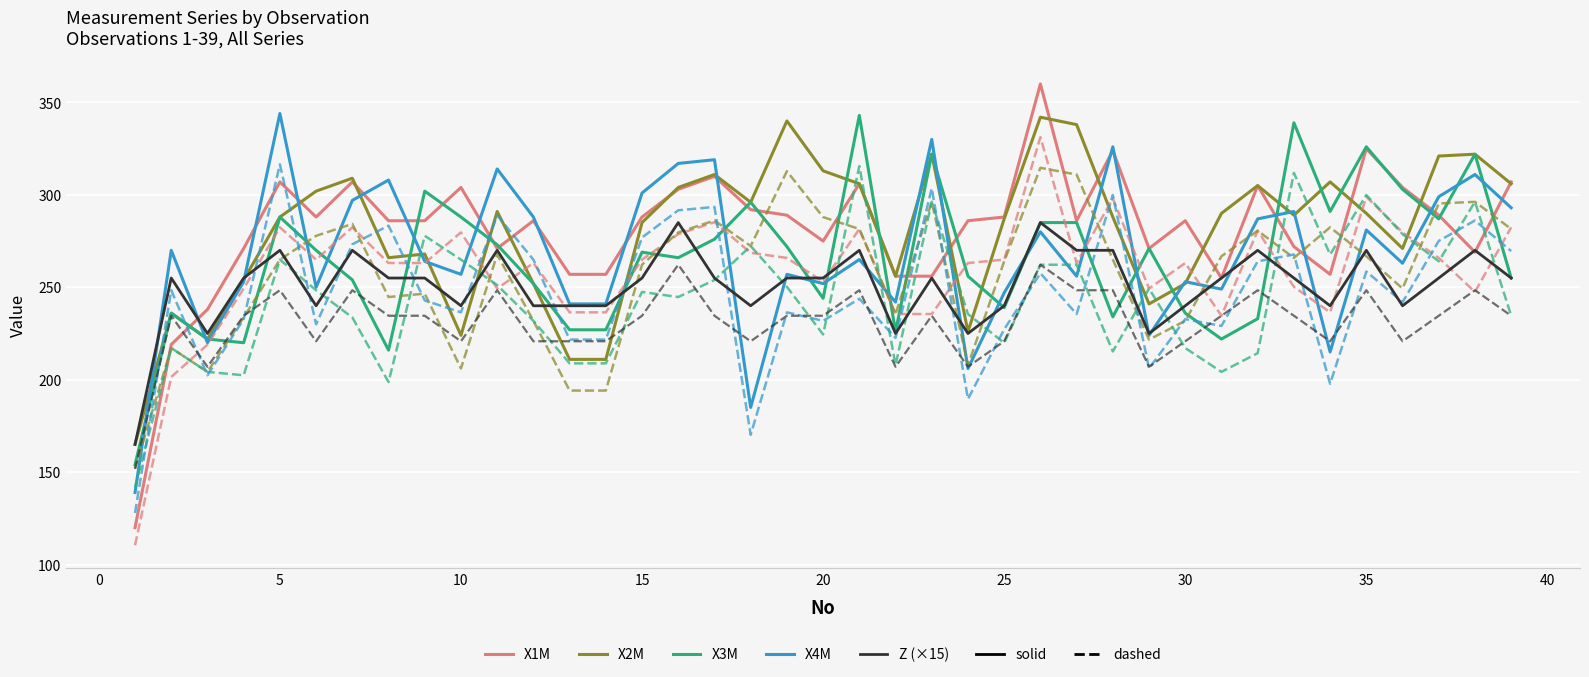

What is the smallest value displayed?

110.4